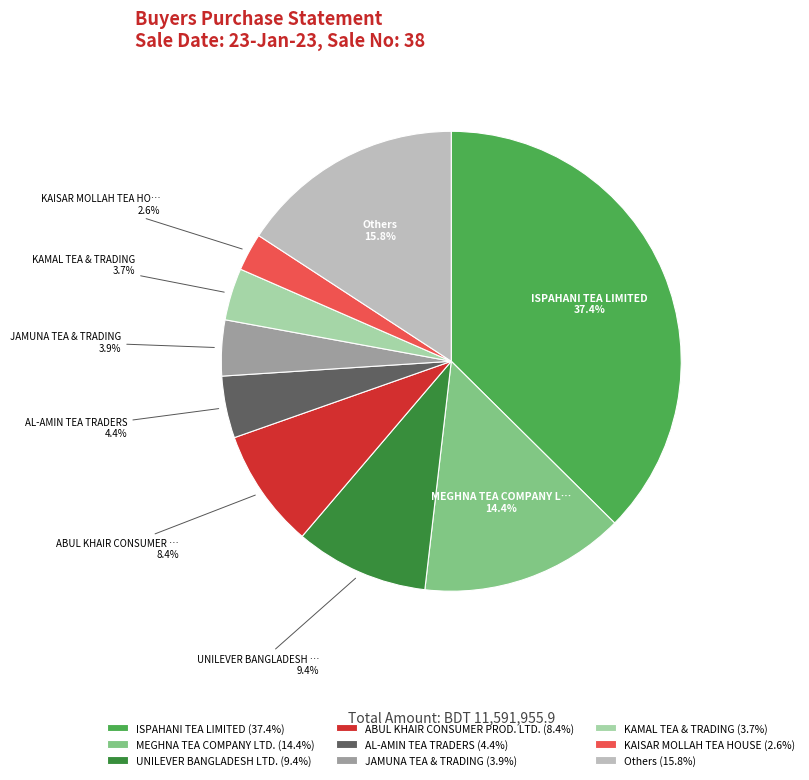

Which category has the biggest portion of the pie?

ISPAHANI TEA LIMITED (37.4%)